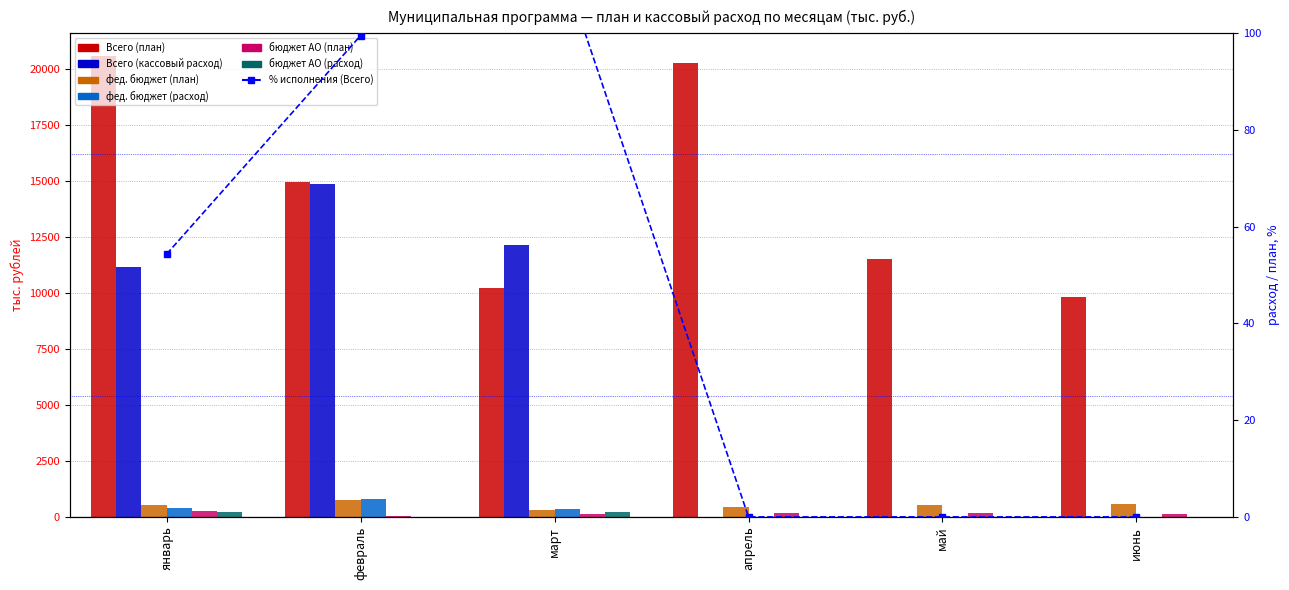

What is the difference between the highest and lowest values at май?

11505.5